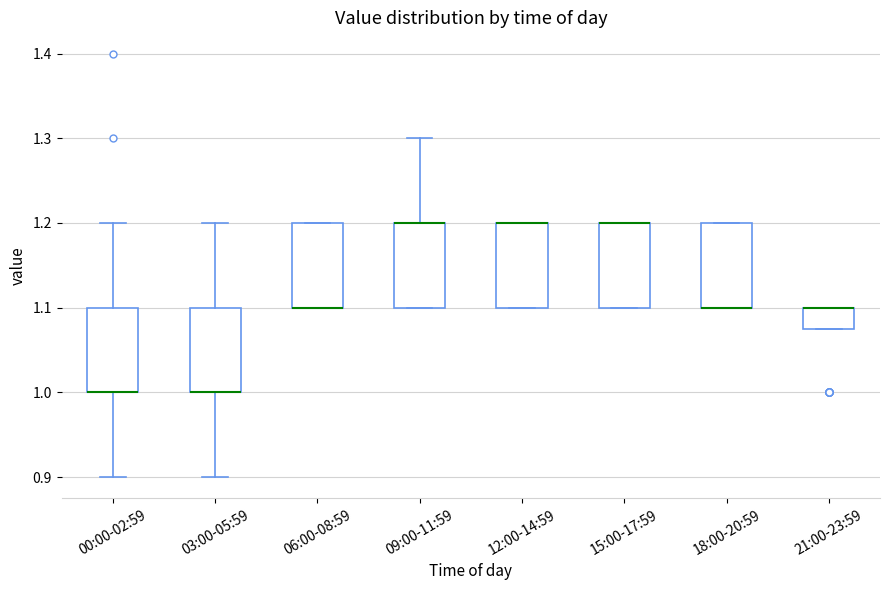

Reading left to right, read every box against the y-axis: the position of its median line, the range the box covers, and the ends of its whiskers. The values are not printed on the chart, so give them approximately, as read against the axis.

00:00-02:59: median 1.00 (drawn on the box's lower edge), box 1.00 to 1.10, whiskers 0.90 to 1.20
03:00-05:59: median 1.00 (drawn on the box's lower edge), box 1.00 to 1.10, whiskers 0.90 to 1.20
06:00-08:59: median 1.10 (drawn on the box's lower edge), box 1.10 to 1.20, whiskers 1.10 to 1.20
09:00-11:59: median 1.20 (drawn on the box's upper edge), box 1.10 to 1.20, whiskers 1.10 to 1.30
12:00-14:59: median 1.20 (drawn on the box's upper edge), box 1.10 to 1.20, whiskers 1.10 to 1.20
15:00-17:59: median 1.20 (drawn on the box's upper edge), box 1.10 to 1.20, whiskers 1.10 to 1.20
18:00-20:59: median 1.10 (drawn on the box's lower edge), box 1.10 to 1.20, whiskers 1.10 to 1.20
21:00-23:59: median 1.10 (drawn on the box's upper edge), box 1.08 to 1.10, whiskers 1.08 to 1.10